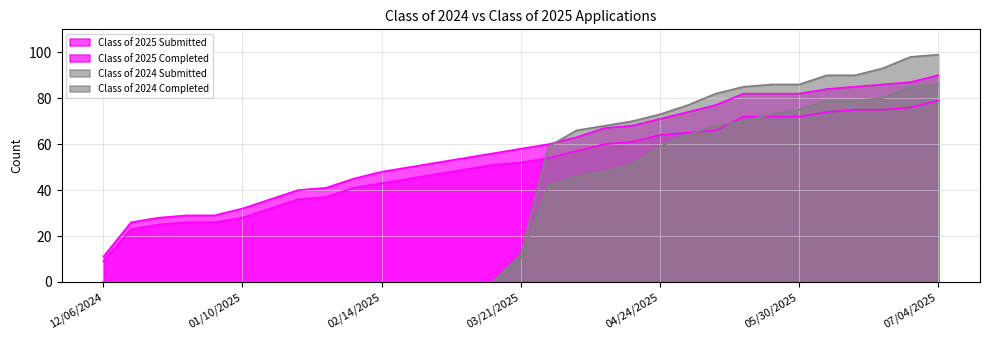

What is the sum of all Class of 2024 Submitted values?

1234